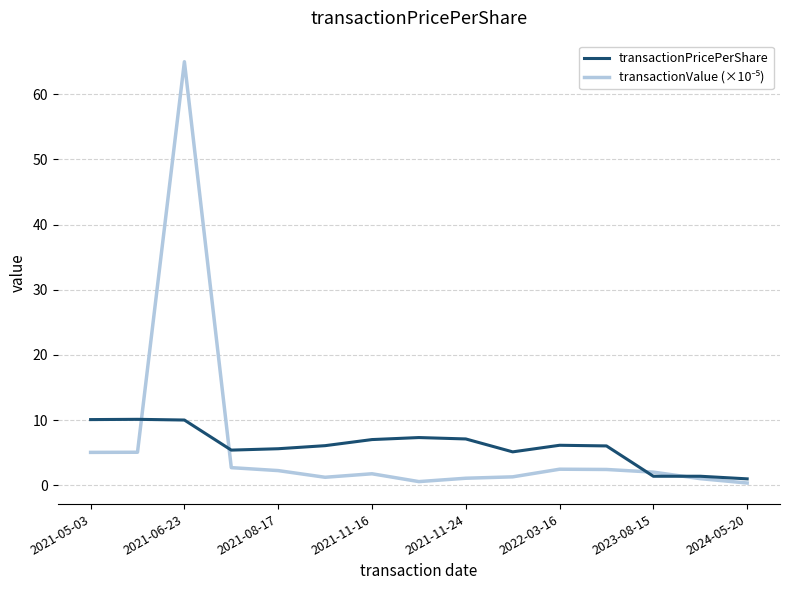

What is the greatest value displayed?

65.0